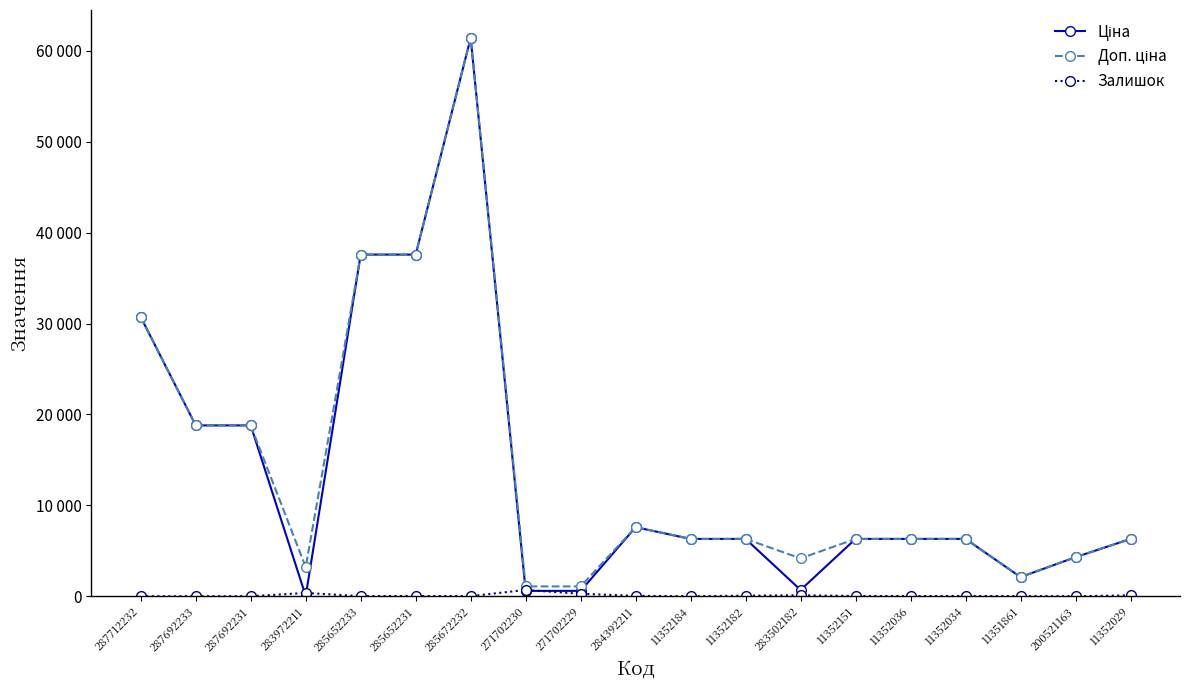

True or false: Залишок and Доп. ціна intersect in this chart.

False